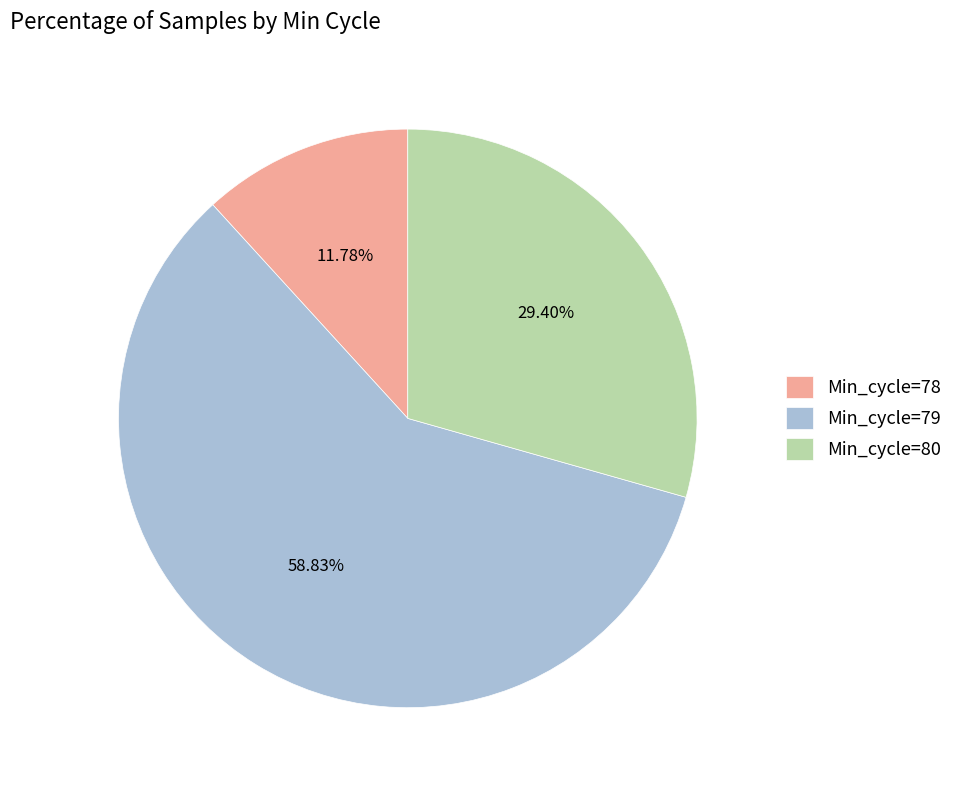

Count the number of slices in the pie.

3